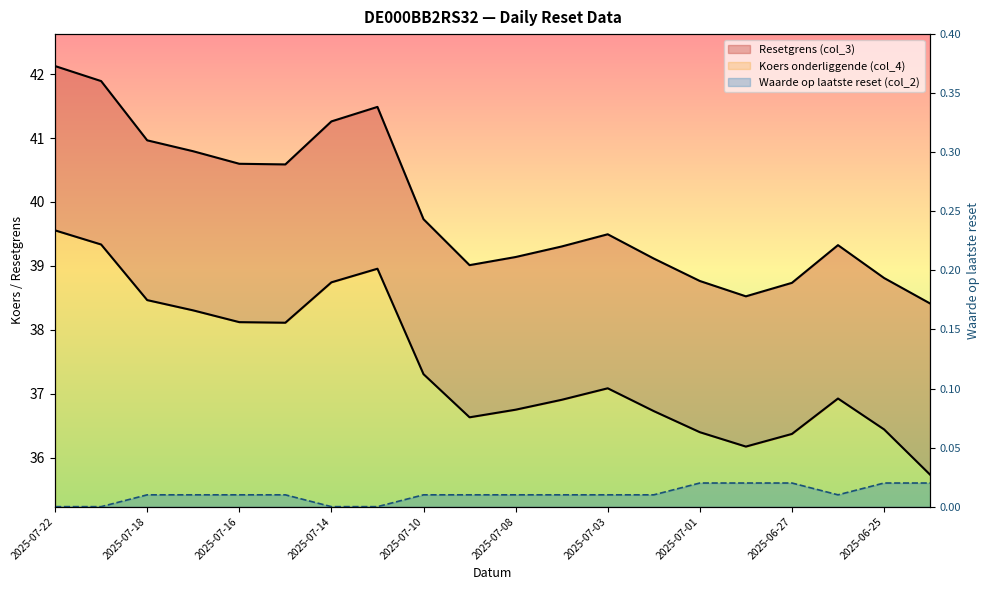

In Koers onderliggende (col_4), how many points are higher than both neighbors (excluding endpoints)?

3